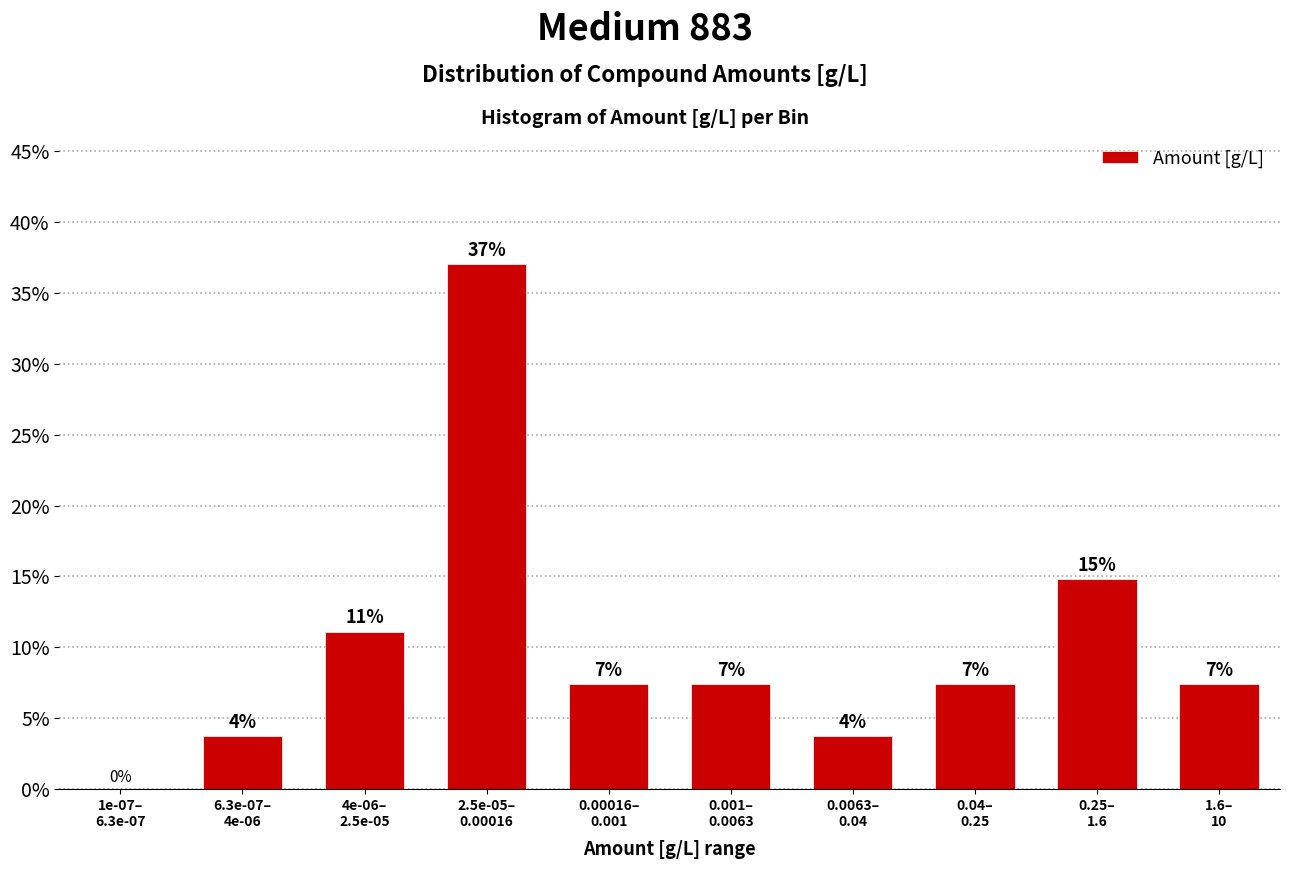

Are the bars horizontal?

No